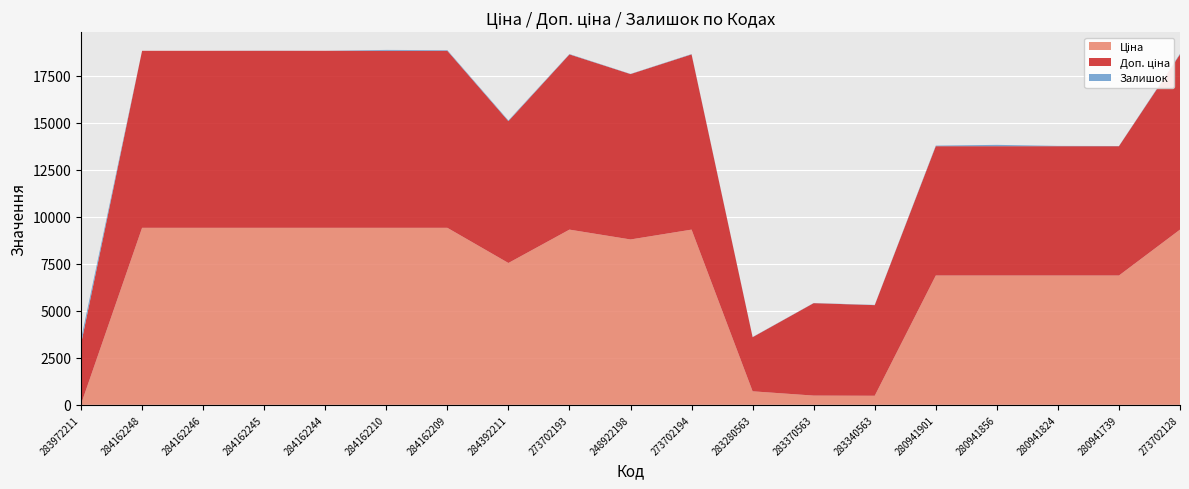

Reading left to right, transcribe all the data shown in this chart.

Ціна: 32.0	9416.9	9416.9	9416.9	9416.9	9416.9	9416.9	7545.9	9321.4	8797.6	9321.4	719.6	491.7	482.1	6879.5	6879.5	6879.5	6879.5	9321.4
Доп. ціна: 3205.0	9416.9	9416.9	9416.9	9416.9	9416.9	9416.9	7545.9	9321.4	8797.6	9321.4	2878.5	4917.4	4821.4	6879.5	6879.5	6879.5	6879.5	9321.4
Залишок: 264.0	0.0	0.0	7.0	1.0	48.0	34.0	39.0	19.0	11.0	18.0	11.0	8.0	13.0	32.0	71.0	17.0	10.0	34.0